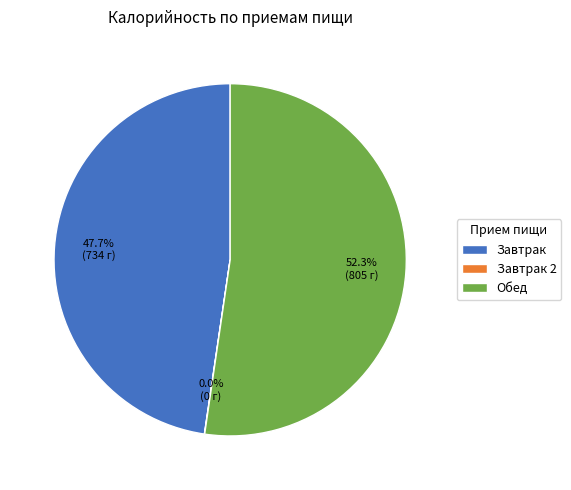

Which has a higher value, Обед or Завтрак?

Обед